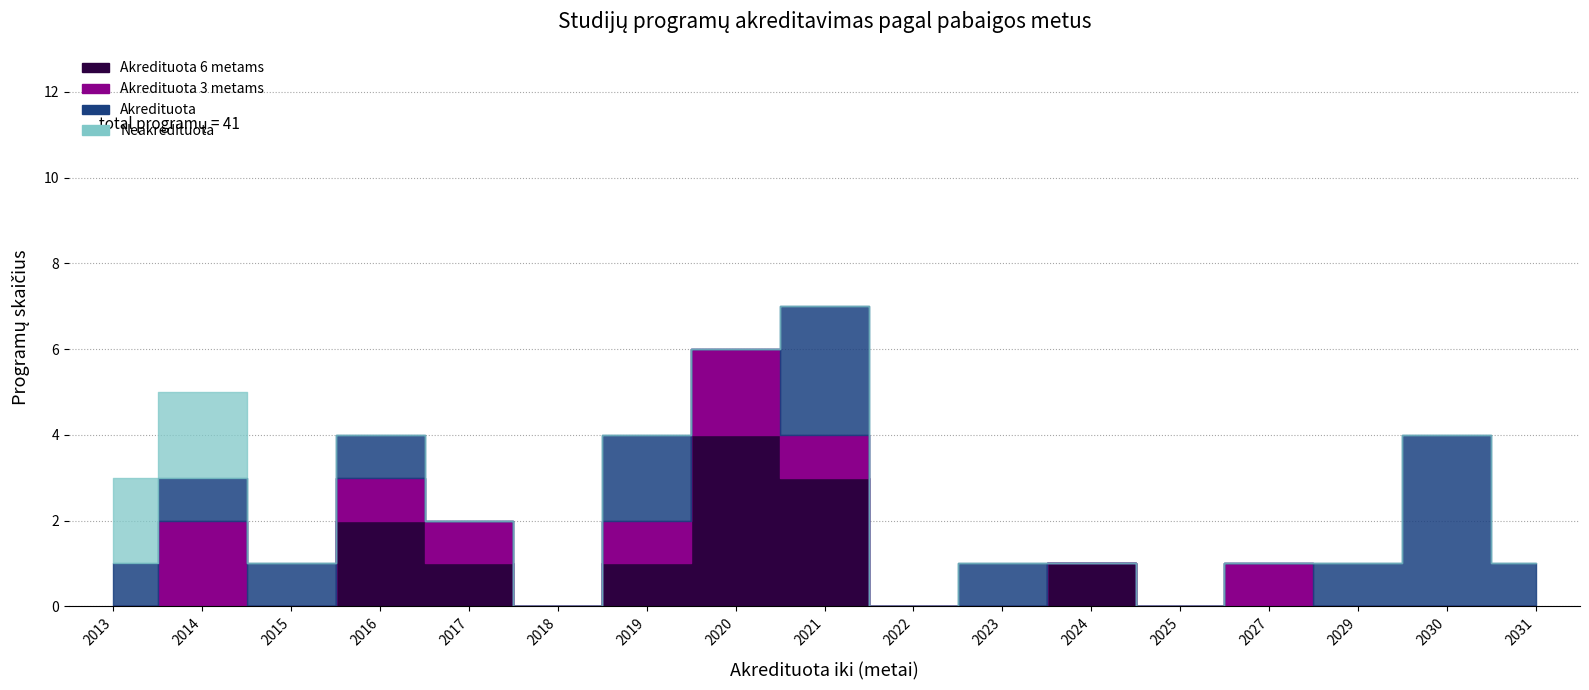

Rank the series by their average value, from highest to lowest.

Akredituota, Akredituota 6 metams, Akredituota 3 metams, Neakredituota